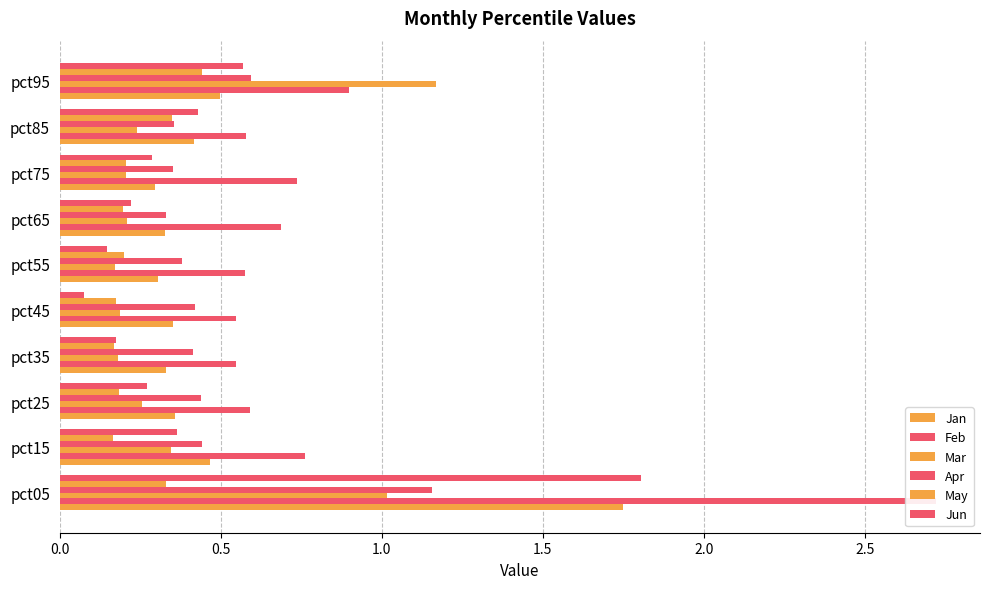

Between pct65 and pct85, which is larger?

pct85